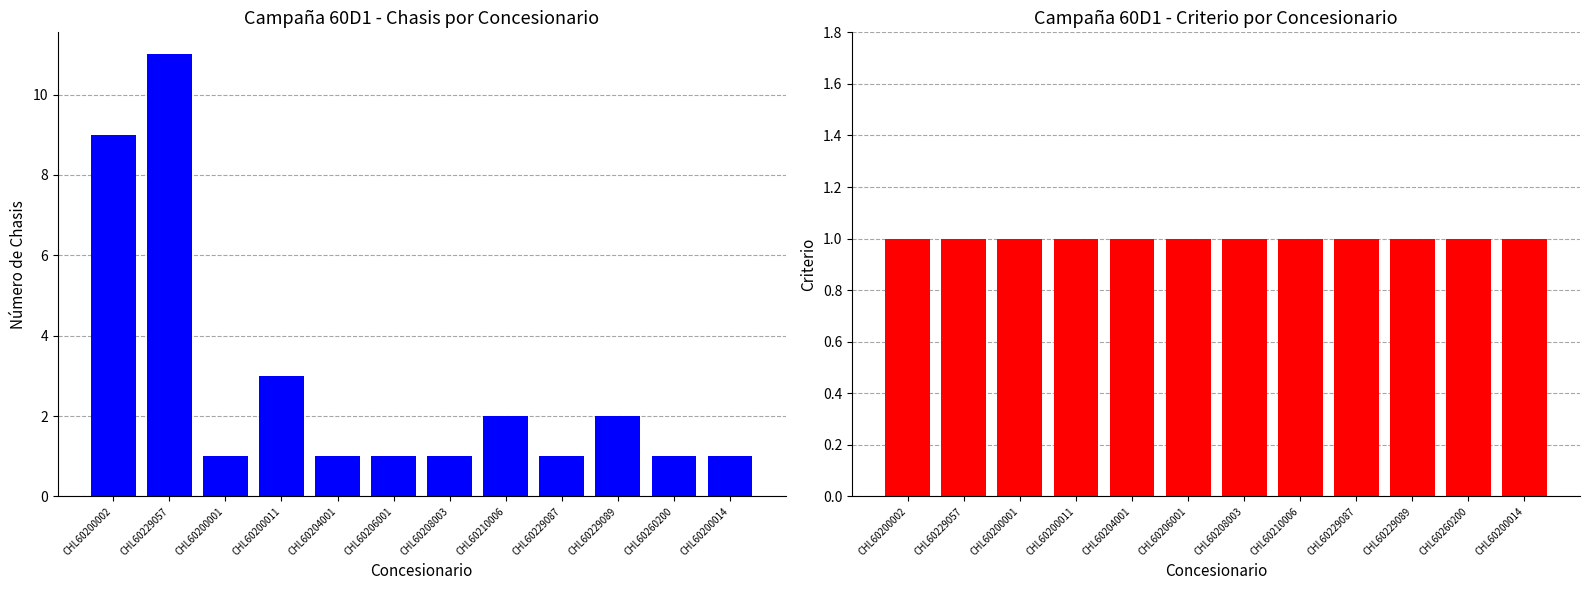

What is the label of the 8th bar from the right?

CHL60204001